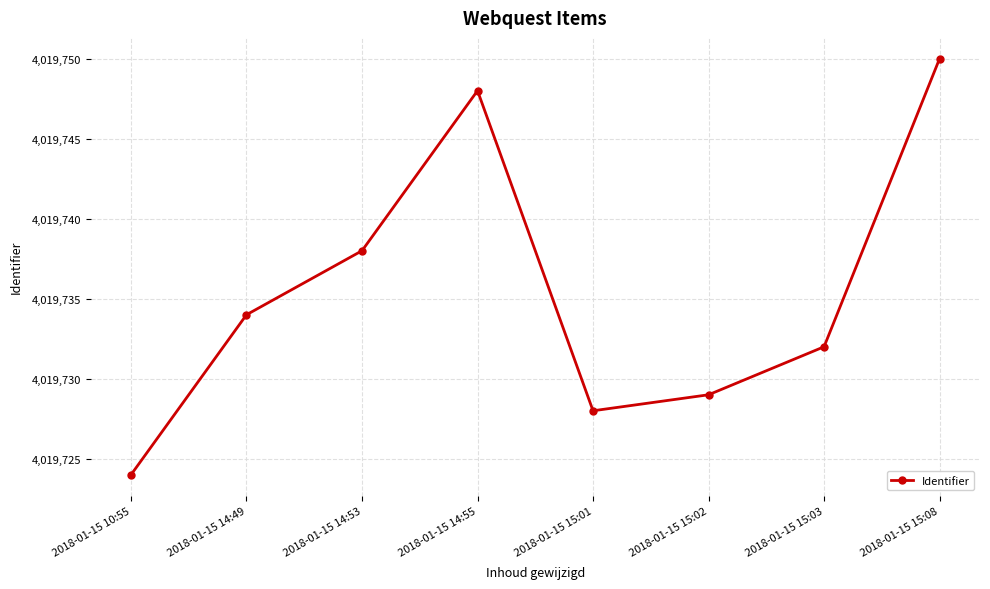

Which has a higher value, 2018-01-15 14:53 or 2018-01-15 14:49?

2018-01-15 14:53